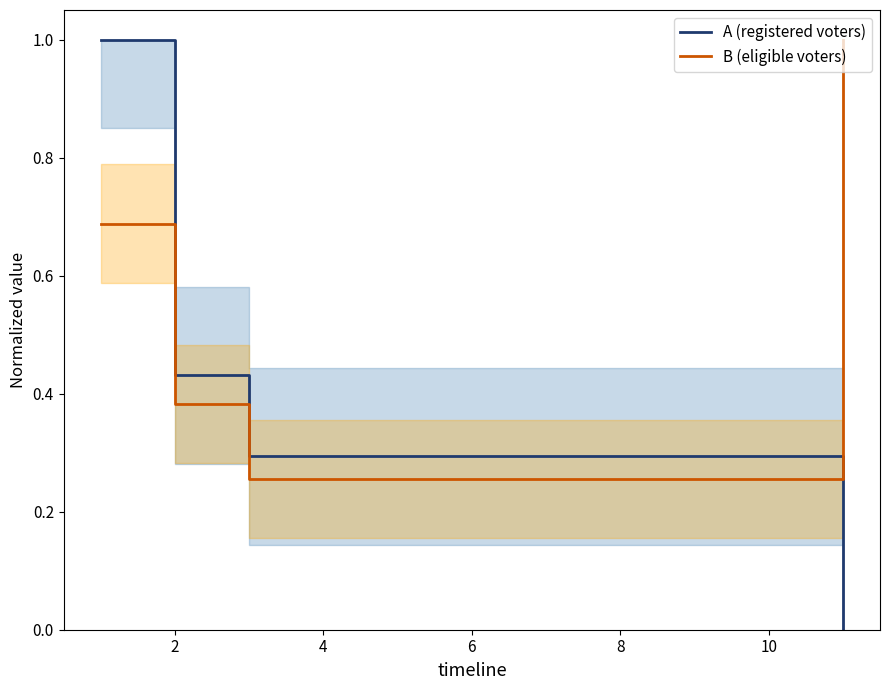

Which series ends up on top after the final intersection of A (registered voters) and B (eligible voters)?

B (eligible voters)